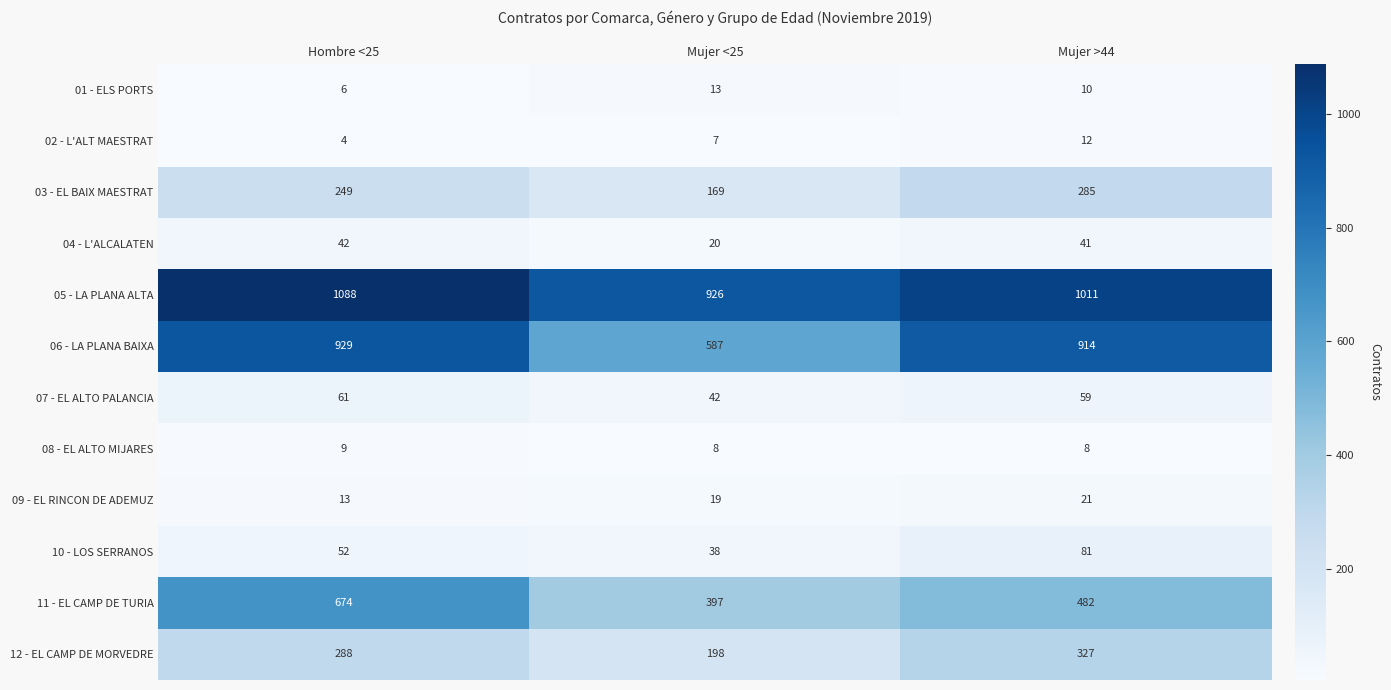

Where is 04 - L'ALCALATEN nearest to the value 31?

Mujer >44